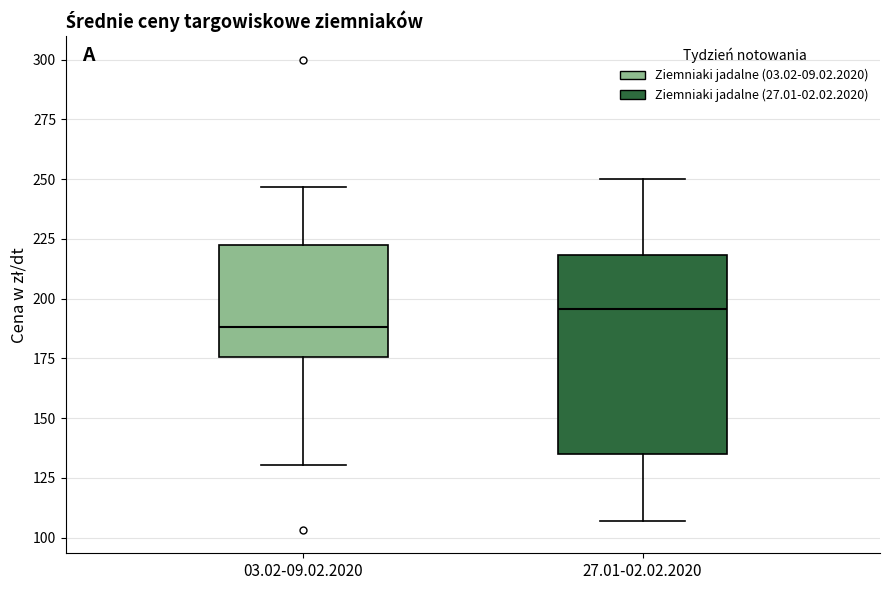

Where is the upper edge of the box for 27.01-02.02.2020 on the y-axis? The values are not printed on the chart, so give them approximately, as read against the axis.

220